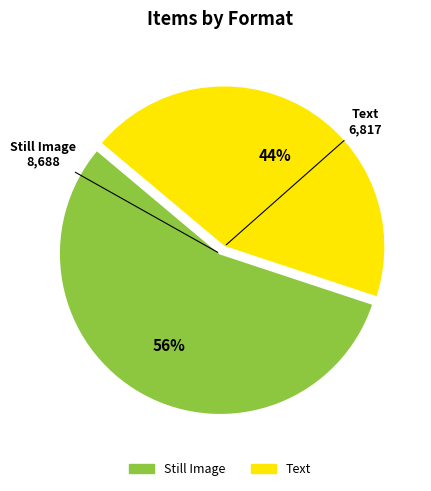

To the nearest percent, what is the difference between the largest and smallest slice percentages?

12%